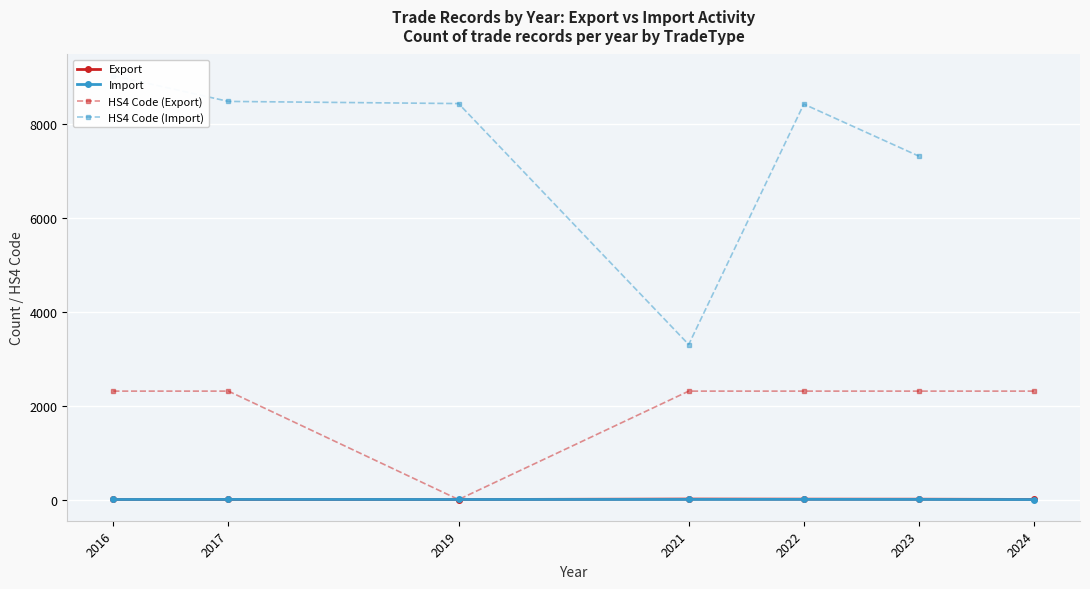

True or false: HS4 Code (Export) and Export cross at least once.

False